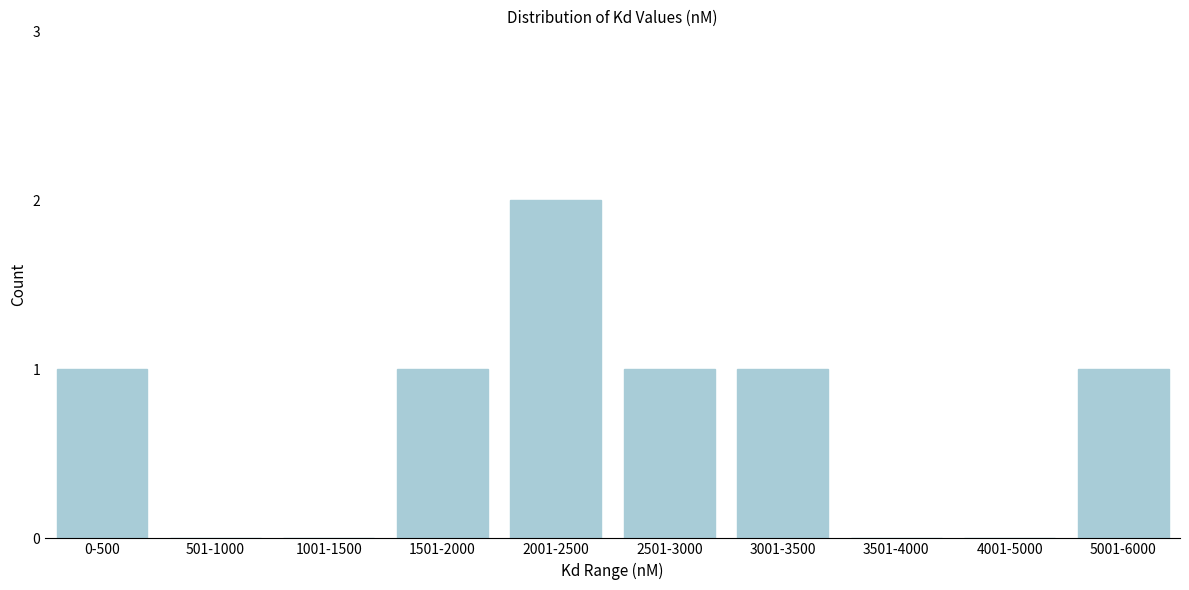

Reading left to right, what are all the values shown in this chart?

0-500=1	501-1000=0	1001-1500=0	1501-2000=1	2001-2500=2	2501-3000=1	3001-3500=1	3501-4000=0	4001-5000=0	5001-6000=1